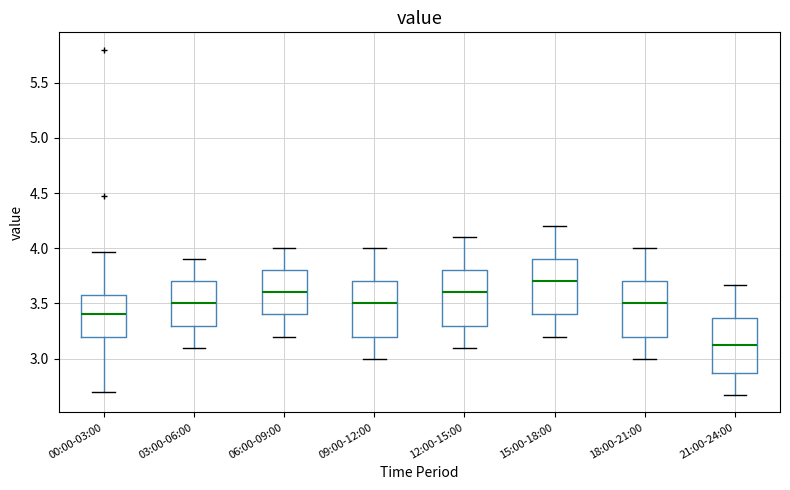

Reading left to right, transcribe this box plot: for each box, give where its median line is, the range the box spans, and where its two whiskers end, as read against the y-axis. The values are not printed on the chart, so give them approximately, as read against the axis.

00:00-03:00: median 3.40, box 3.20 to 3.60, whiskers 2.70 to 3.95
03:00-06:00: median 3.50, box 3.30 to 3.70, whiskers 3.10 to 3.90
06:00-09:00: median 3.60, box 3.40 to 3.80, whiskers 3.20 to 4.00
09:00-12:00: median 3.50, box 3.20 to 3.70, whiskers 3.00 to 4.00
12:00-15:00: median 3.60, box 3.30 to 3.80, whiskers 3.10 to 4.10
15:00-18:00: median 3.70, box 3.40 to 3.90, whiskers 3.20 to 4.20
18:00-21:00: median 3.50, box 3.20 to 3.70, whiskers 3.00 to 4.00
21:00-24:00: median 3.10, box 2.85 to 3.35, whiskers 2.65 to 3.65